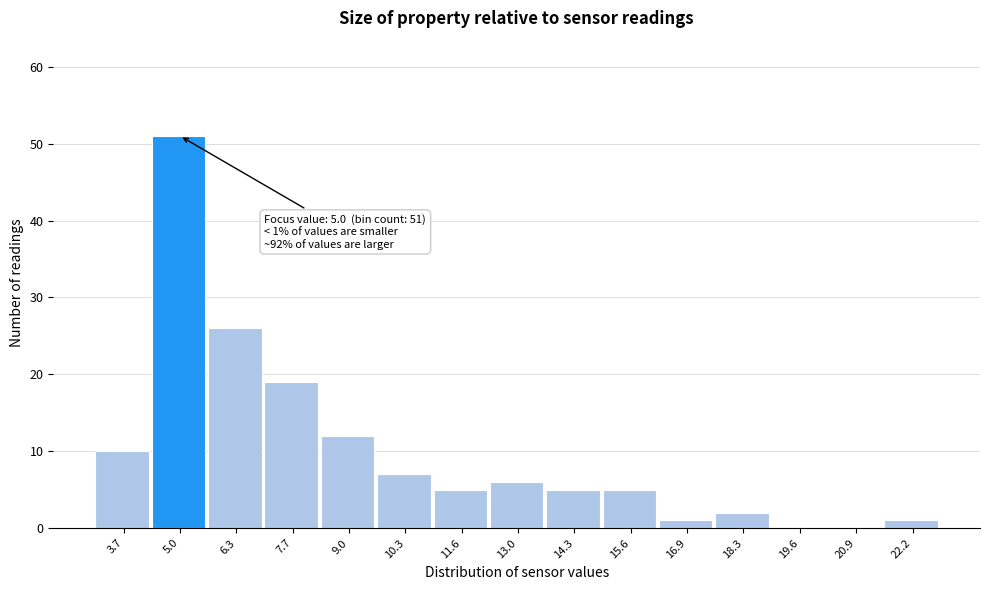

Reading left to right, list all the values displayed in this chart.

3.7=10	5.0=51	6.3=26	7.7=19	9.0=12	10.3=7	11.6=5	13.0=6	14.3=5	15.6=5	16.9=1	18.3=2	19.6=0	20.9=0	22.2=1